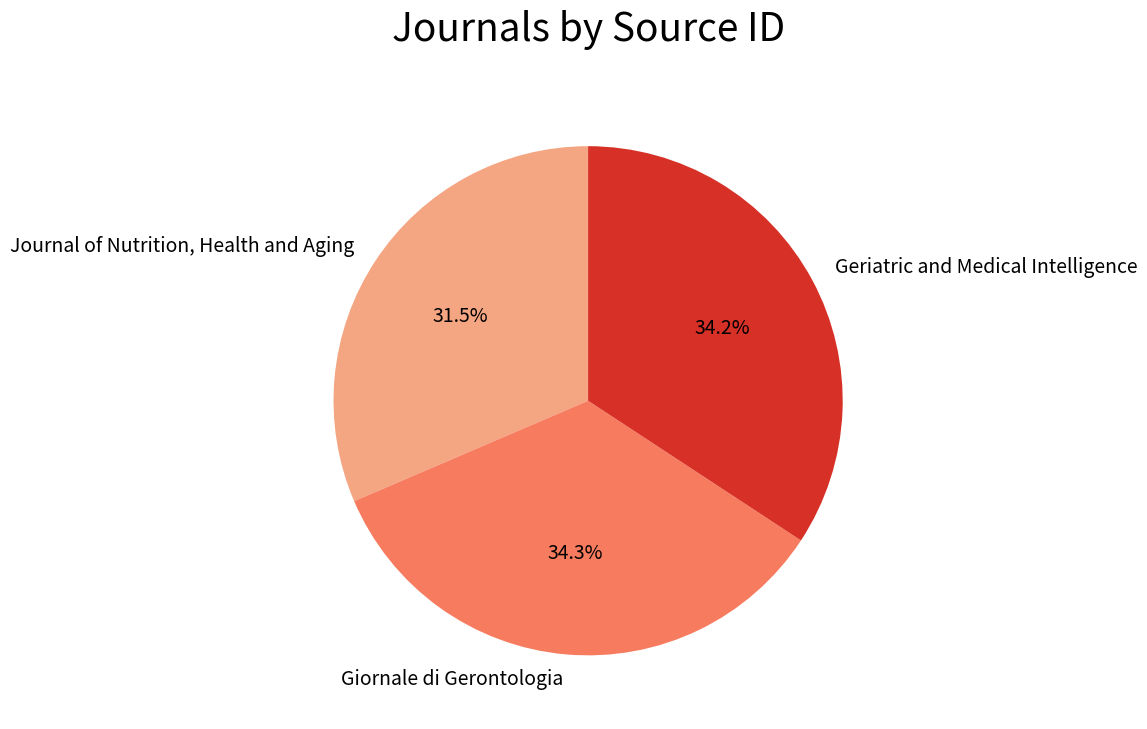

Is Journal of Nutrition, Health and Aging the majority of the pie?

No